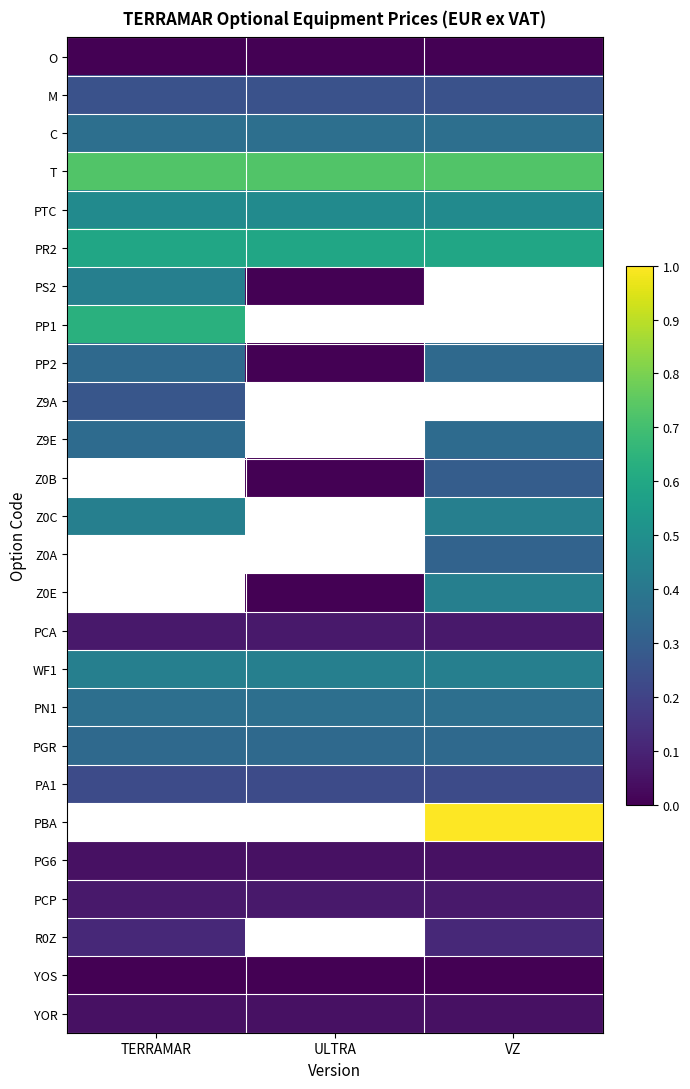

Which label corresponds to the largest value in the chart?

VZ